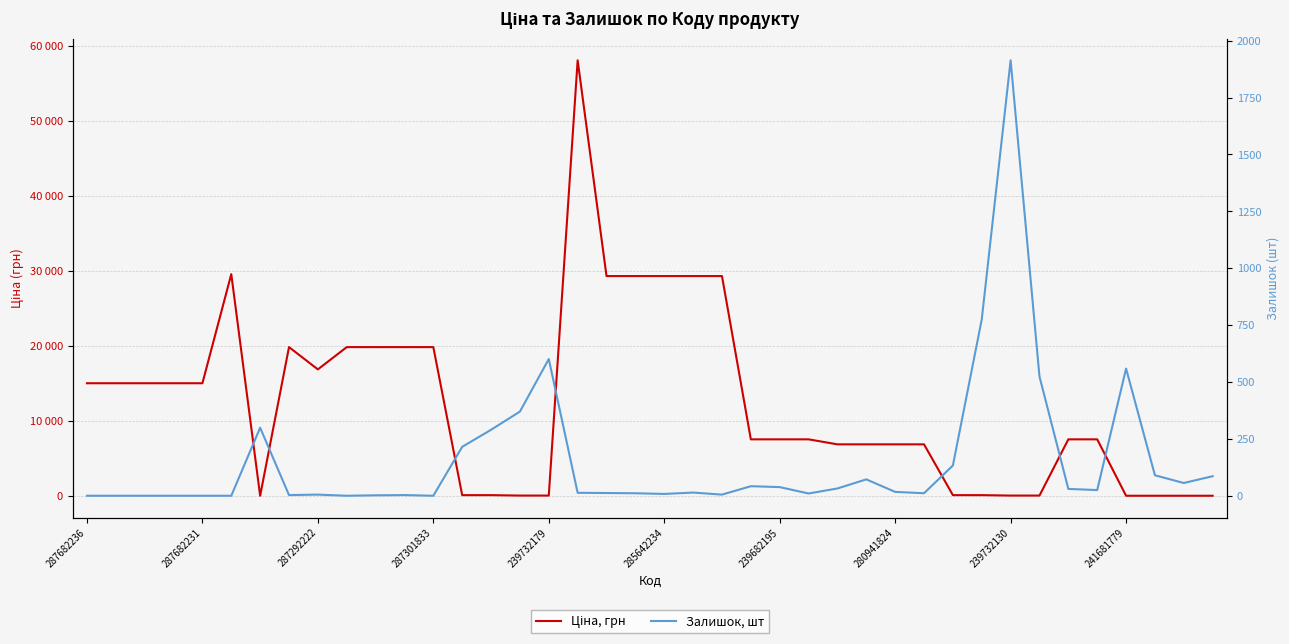

What is the difference between the highest and lowest values at 239732130?

1857.3